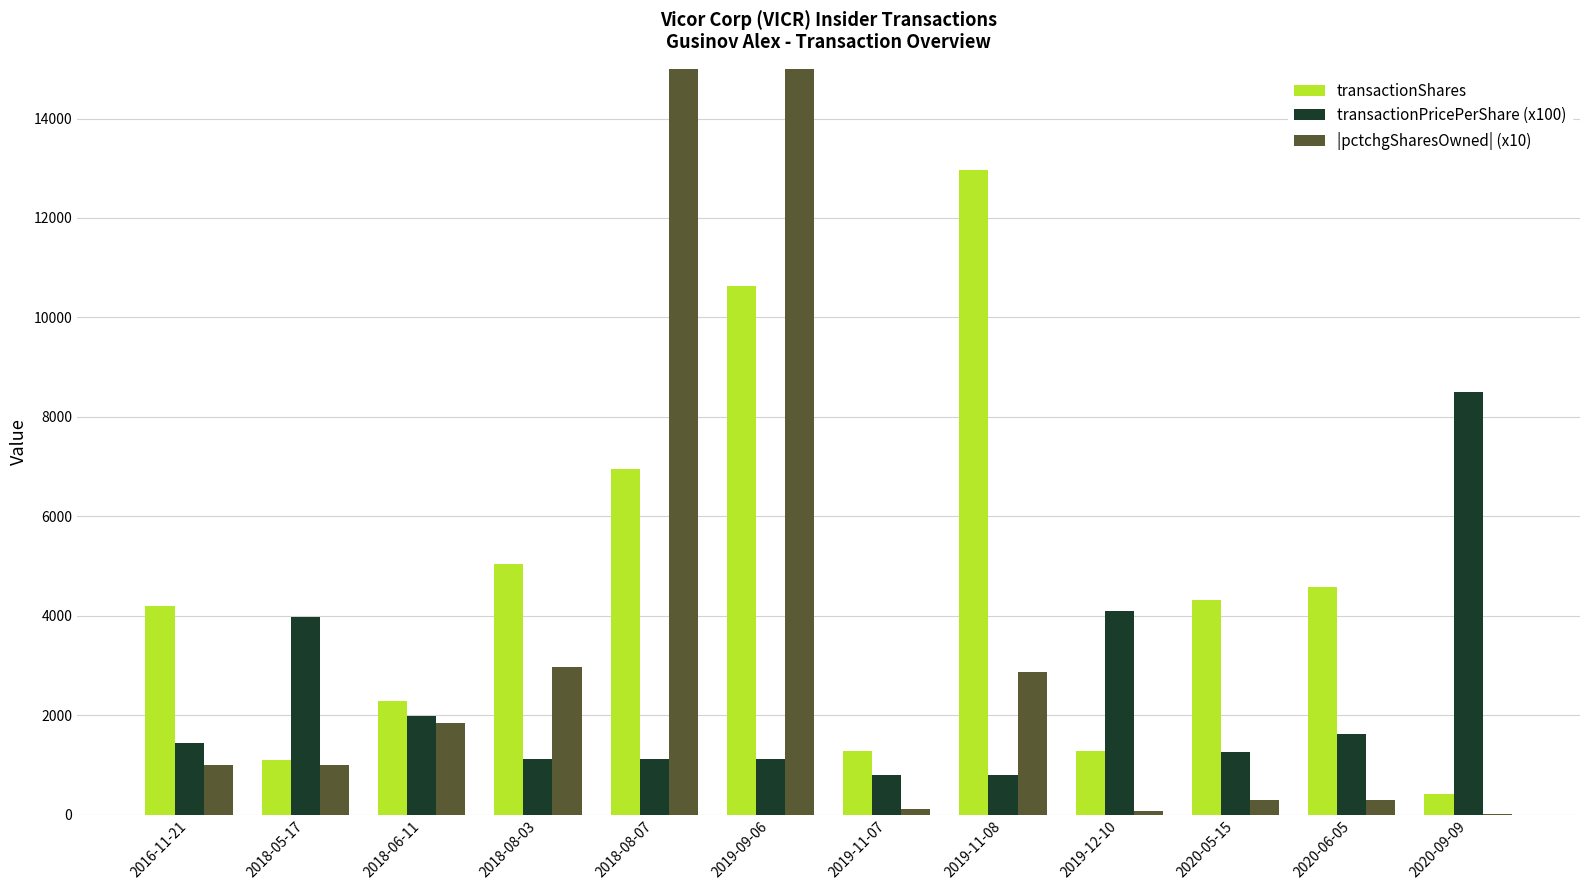

At which label is |pctchgSharesOwned| (x10) closest to 11640?

2018-08-07